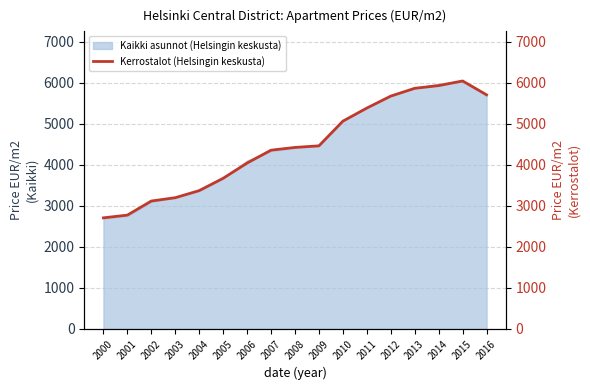

True or false: the data shows 4045 at 2006.

True